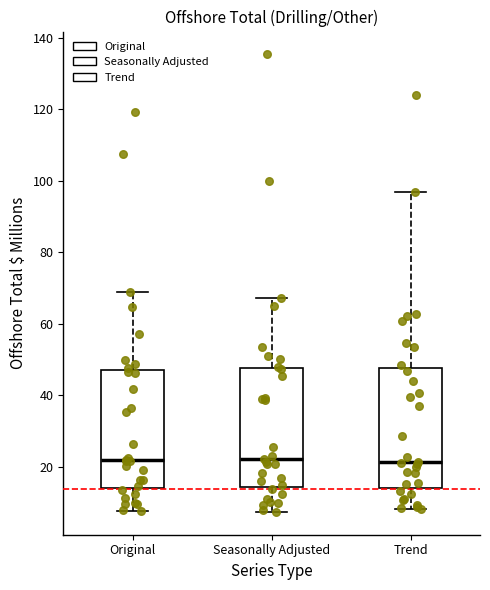

Where does the lower whisker of the box for Seasonally Adjusted end on the y-axis? The values are not printed on the chart, so give them approximately, as read against the axis.

8